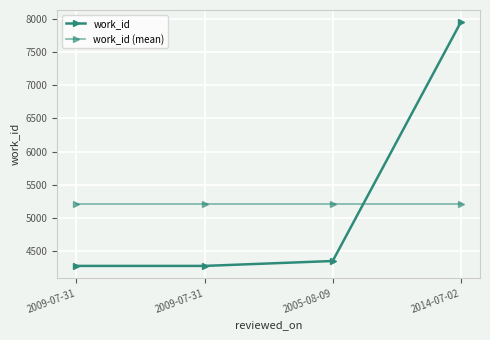

What is the sum of the work_id (mean) values at 2009-07-31 and 2005-08-09?

10422